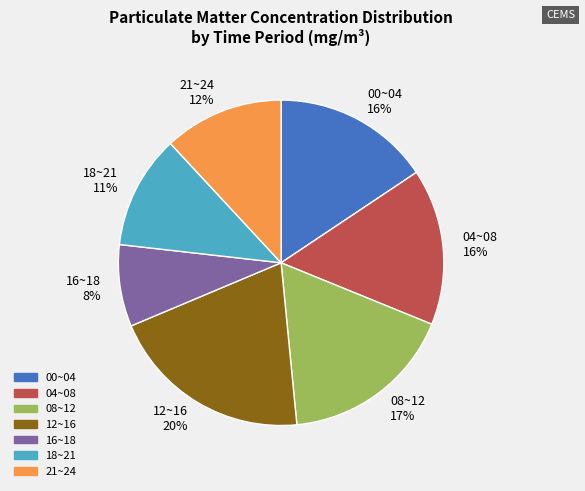

How many slices are in this pie chart?

7